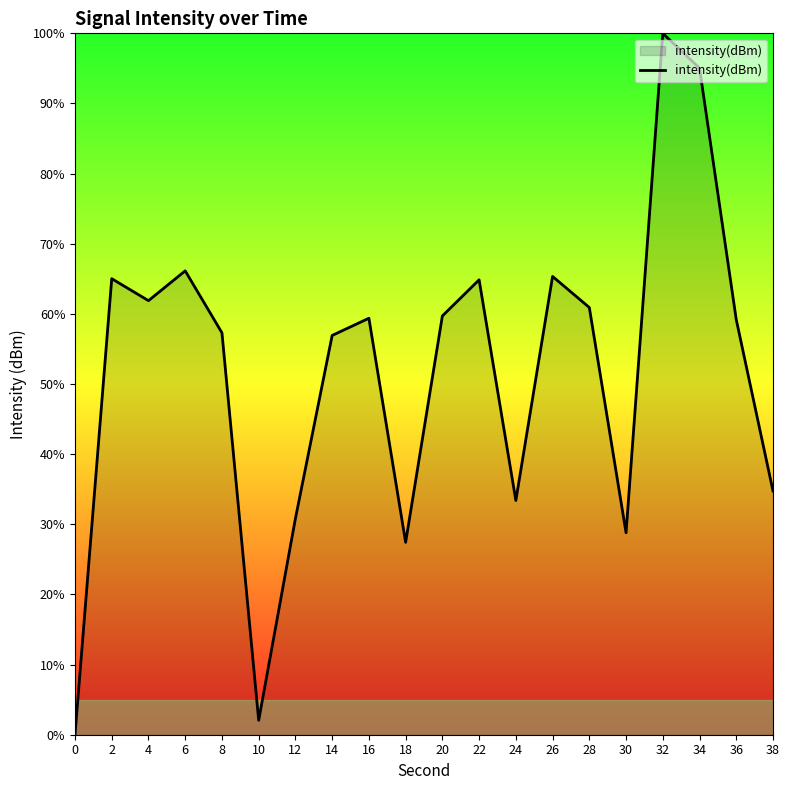

The value at 20 is 92.4. True or false?

False